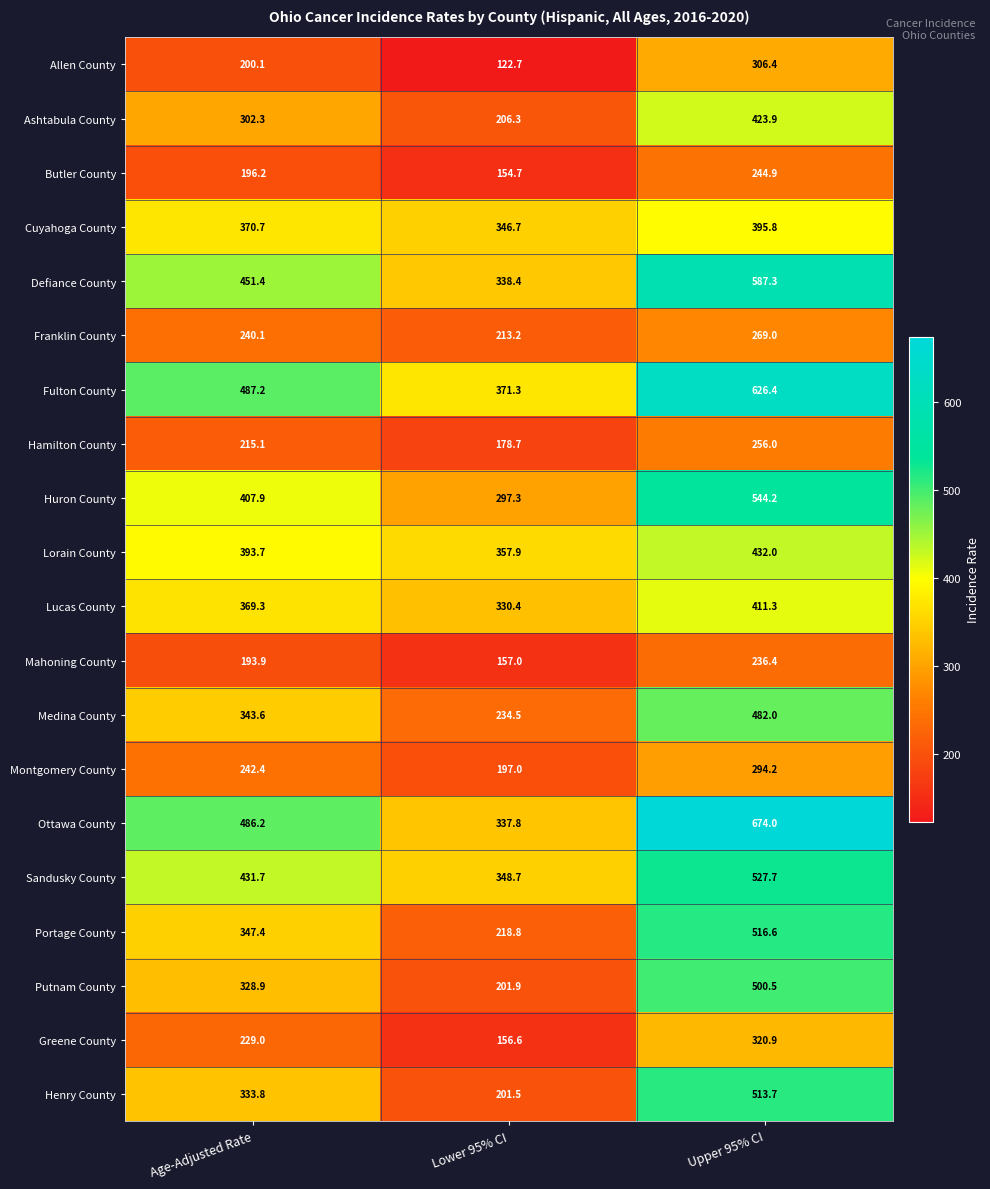

Rank the series at Upper 95% CI from highest to lowest value.

Ottawa County, Fulton County, Defiance County, Huron County, Sandusky County, Portage County, Henry County, Putnam County, Medina County, Lorain County, Ashtabula County, Lucas County, Cuyahoga County, Greene County, Allen County, Montgomery County, Franklin County, Hamilton County, Butler County, Mahoning County